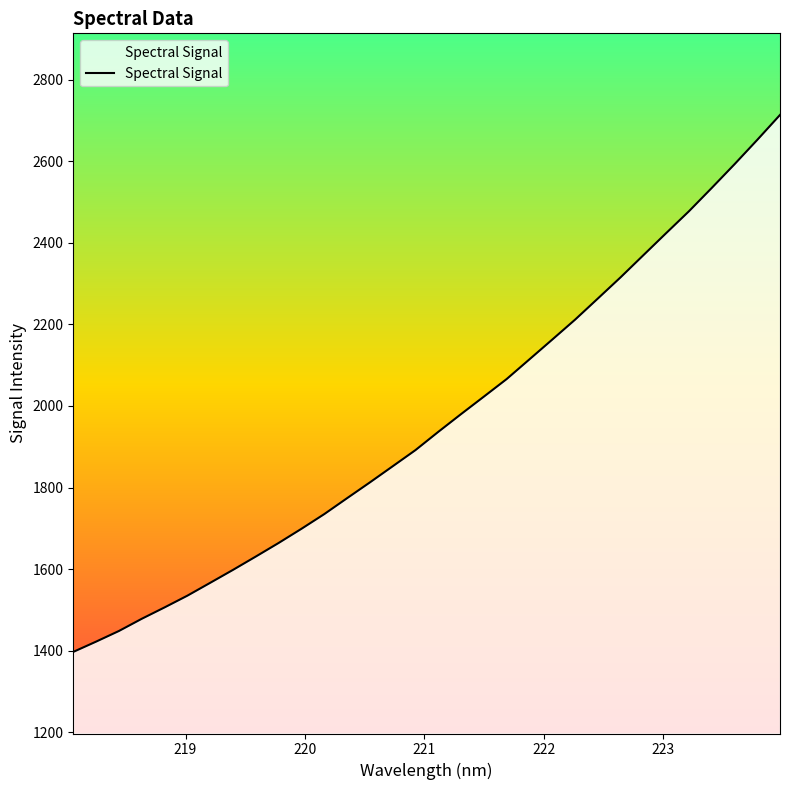

What is the difference between the maximum and minimum values?

1316.1